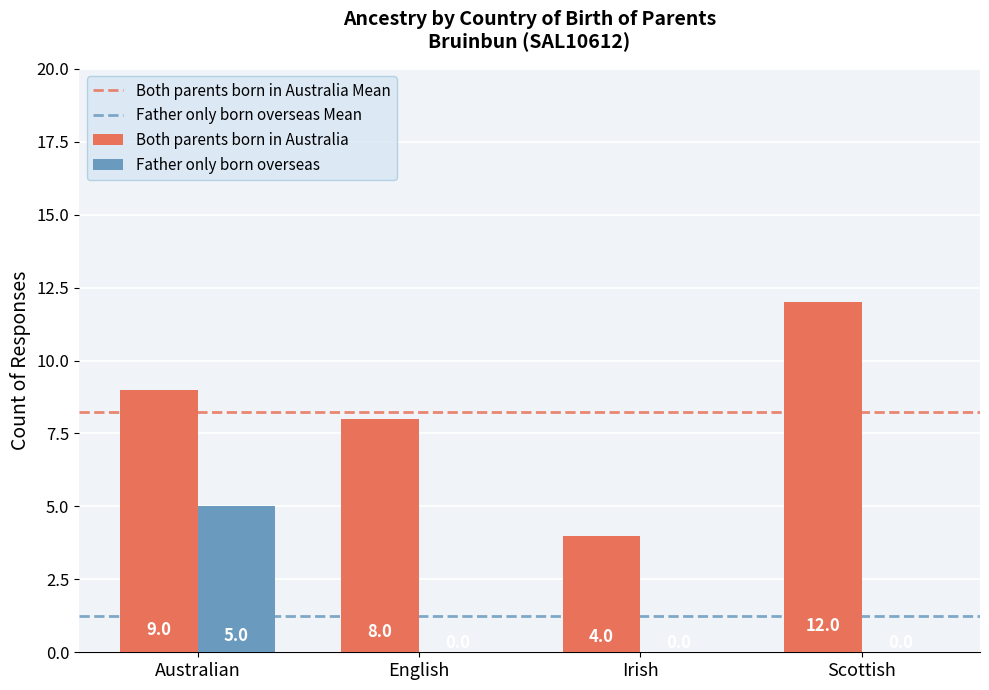

Is the value of Both parents born in Australia at Scottish greater than the value of Father only born overseas at English?

Yes